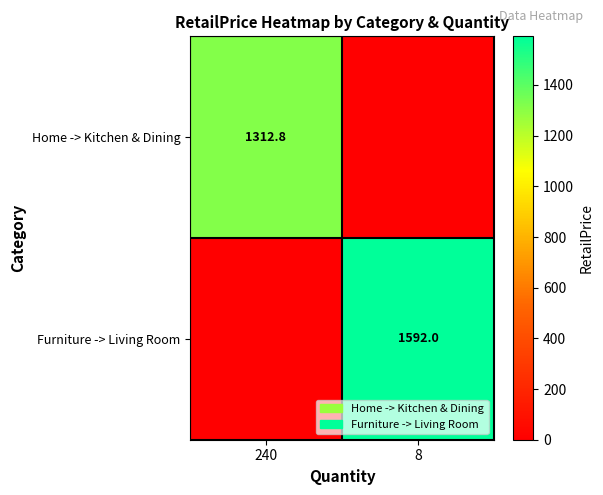

The Furniture -> Living Room series shows 2613.2 at 8. True or false?

False